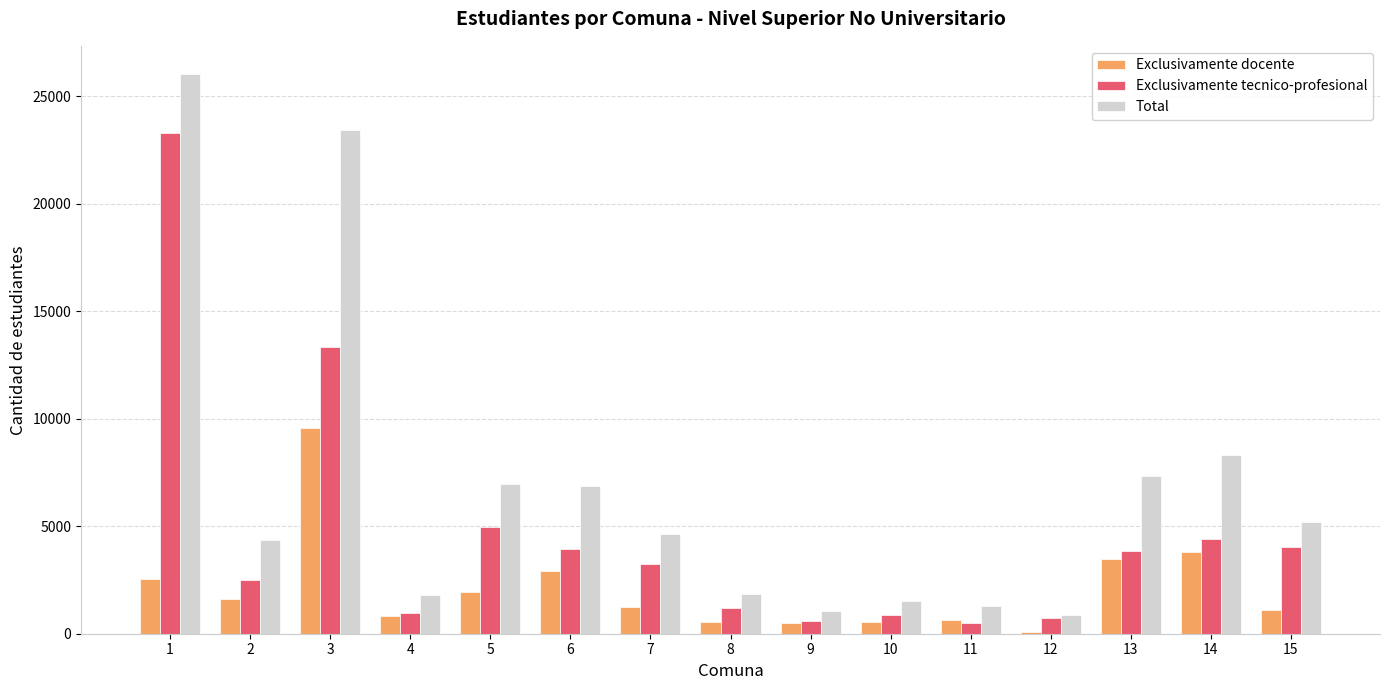

Rank the series by their average value, from lowest to highest.

Exclusivamente docente, Exclusivamente tecnico-profesional, Total